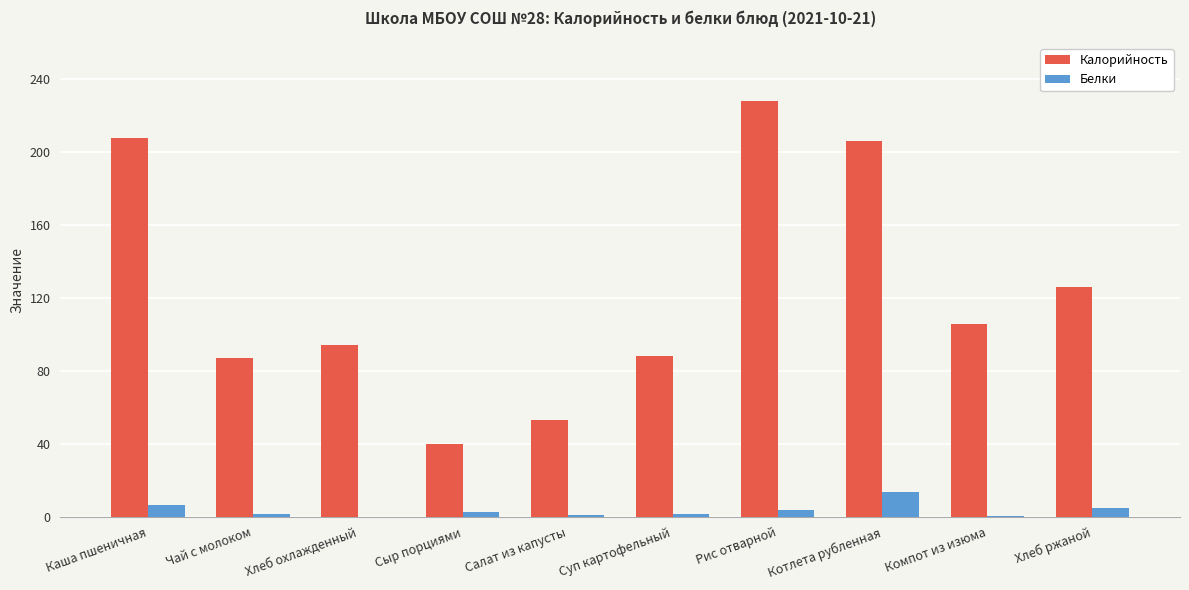

What are all the series names shown in the legend?

Калорийность, Белки